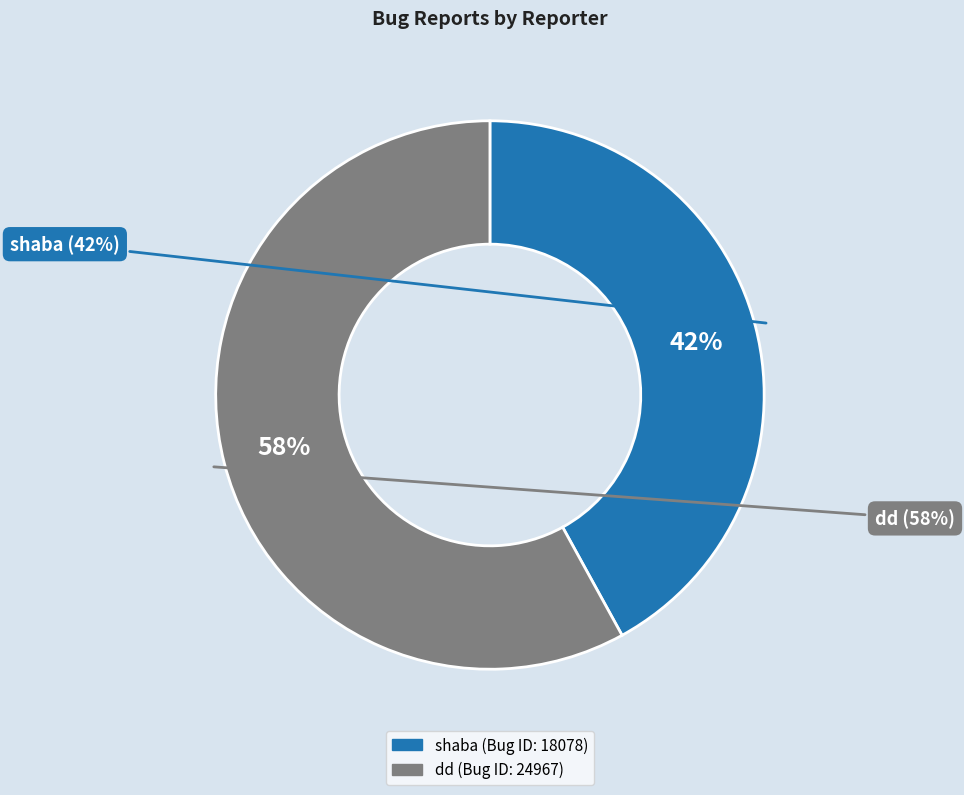

What is the largest slice in the pie chart?

dd